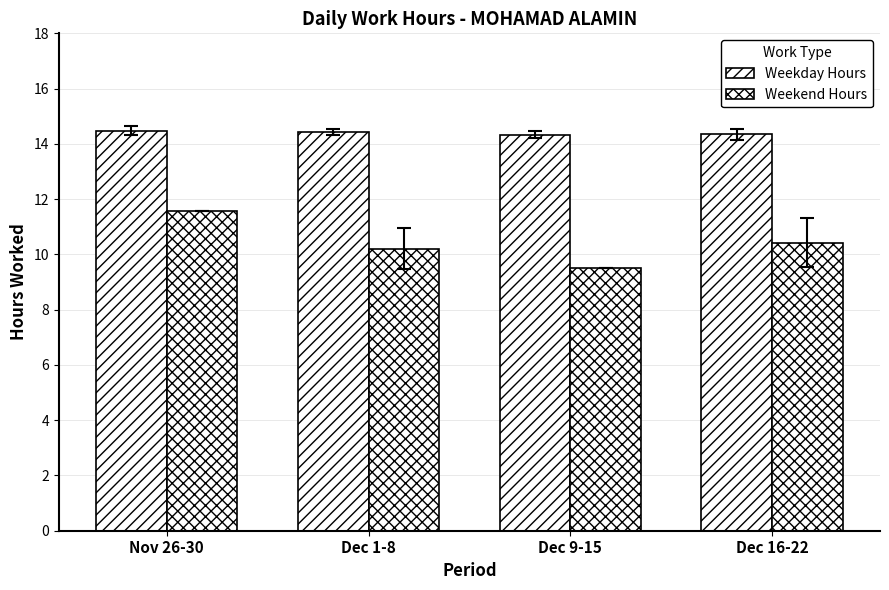

What is the spread (max minus min) of values at Dec 1-8?

4.2